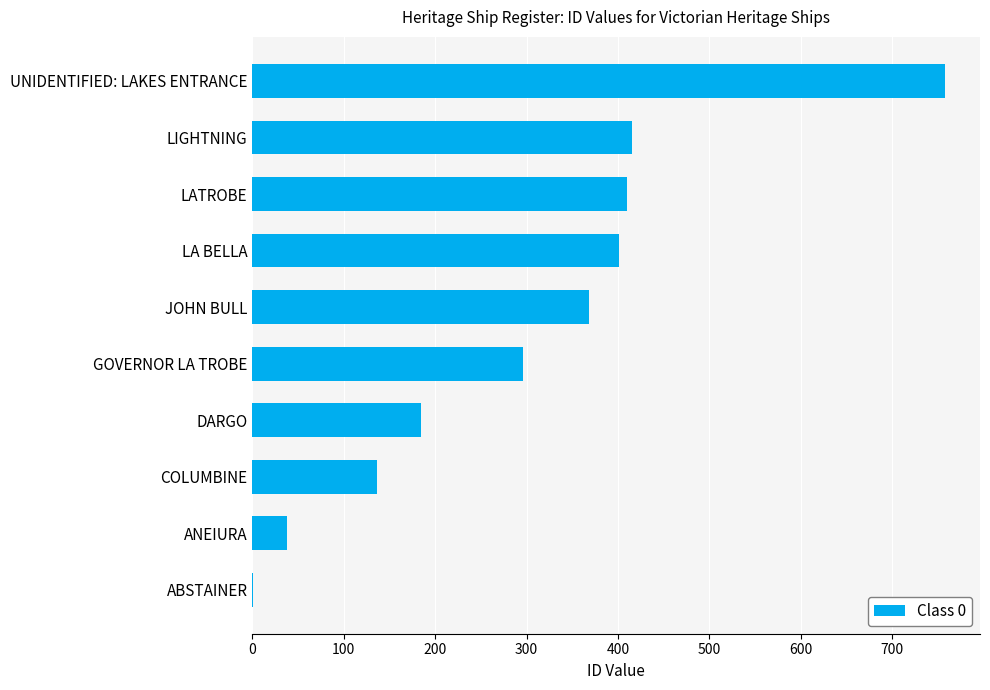

What is the maximum value shown in the chart?

758